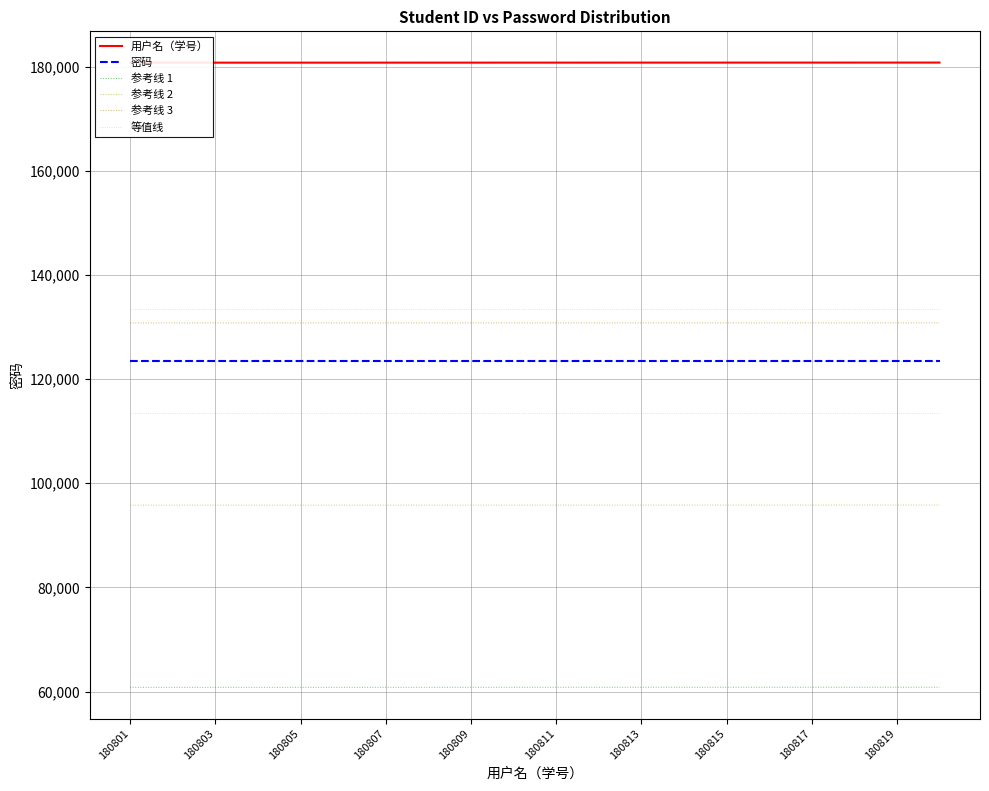

What value does the 参考线 3 series have at 180805?

130805